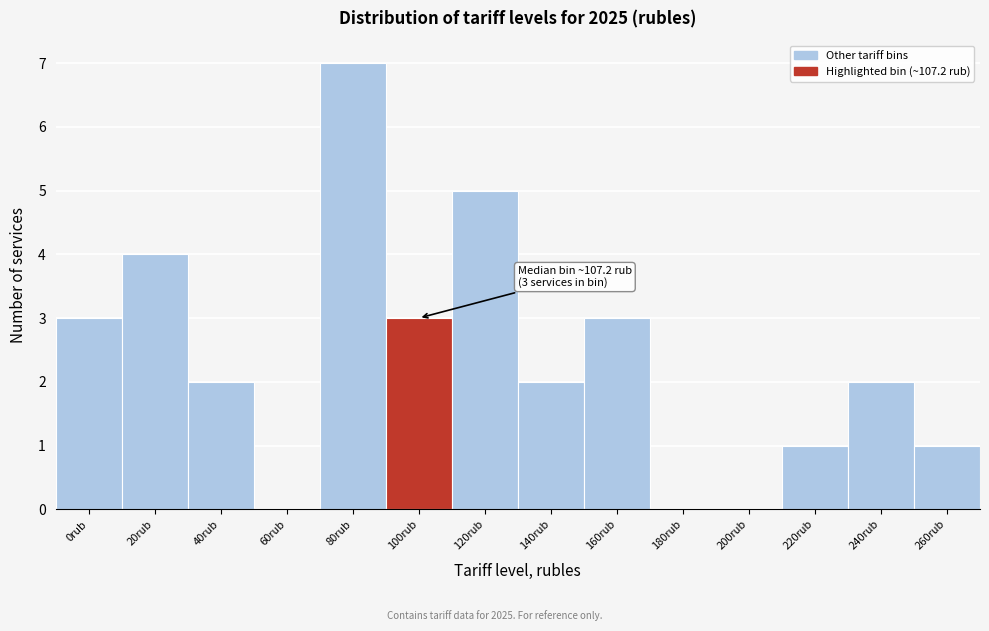

Reading left to right, extract all data points from this chart.

0rub=3	20rub=4	40rub=2	60rub=0	80rub=7	100rub=3	120rub=5	140rub=2	160rub=3	180rub=0	200rub=0	220rub=1	240rub=2	260rub=1